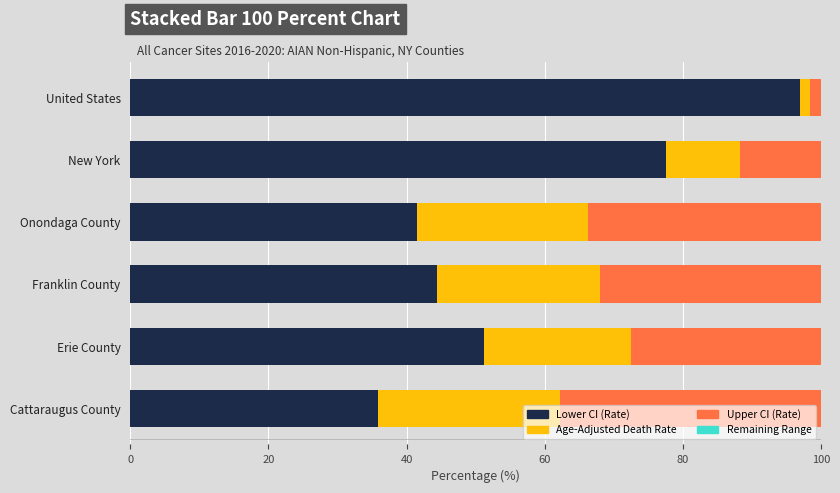

How many categories are shown in the chart?

6